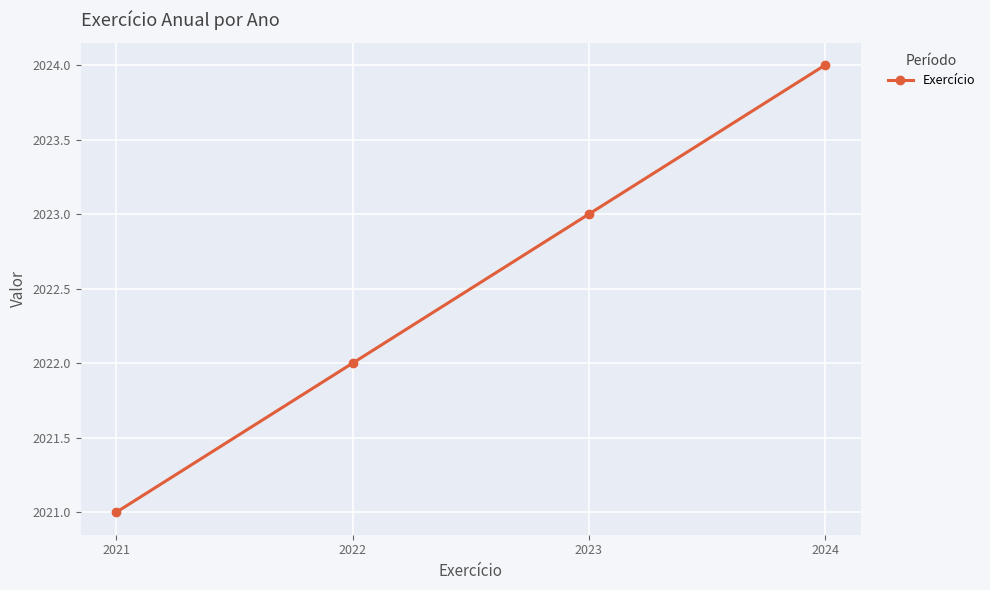

What is the change in value from 2021 to 2023?

+2